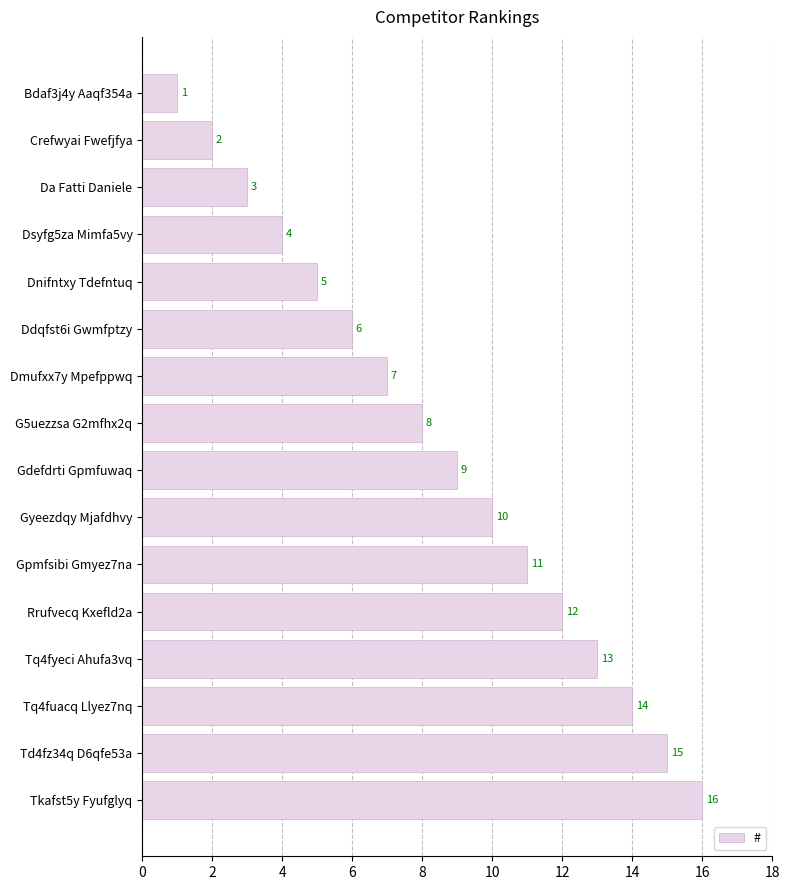

Does the chart contain stacked bars?

No